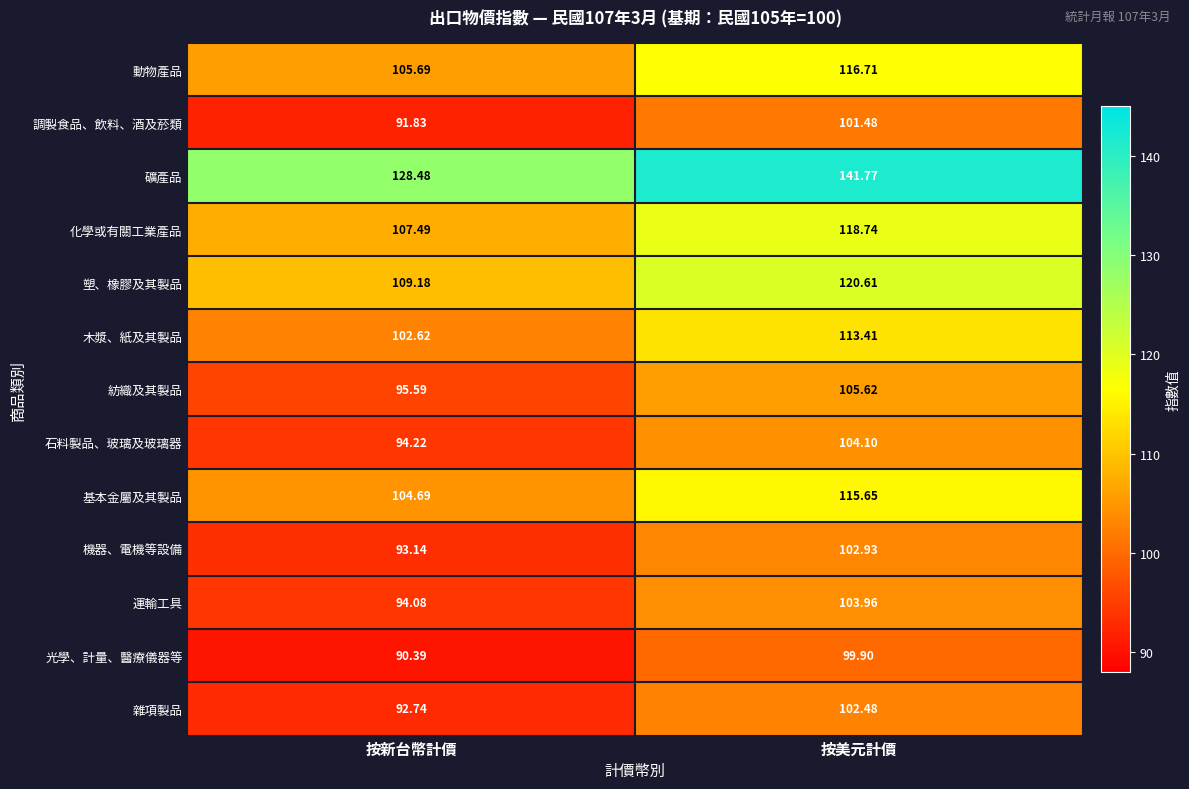

Which category has the lowest value in the 木漿、紙及其製品 series?

按新台幣計價